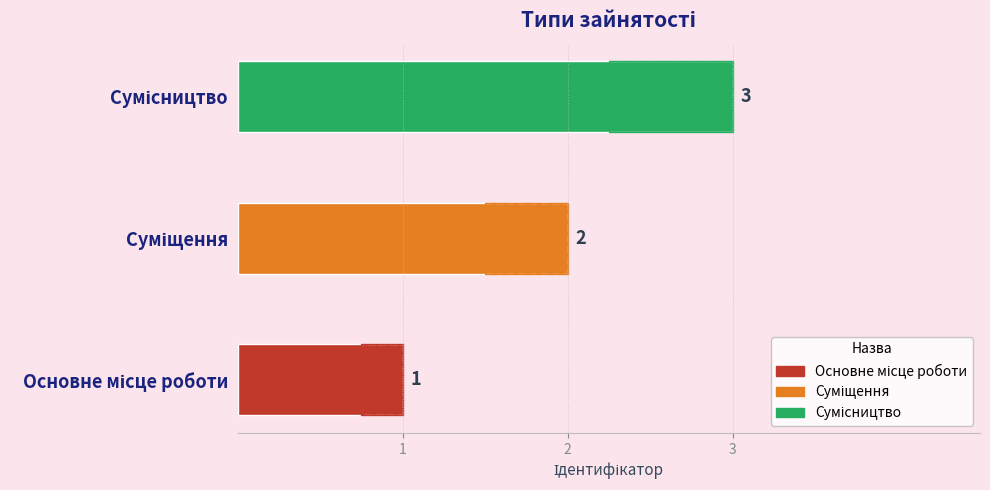

Approximately how many times larger is the value at Сумісництво compared to Суміщення?

1.5